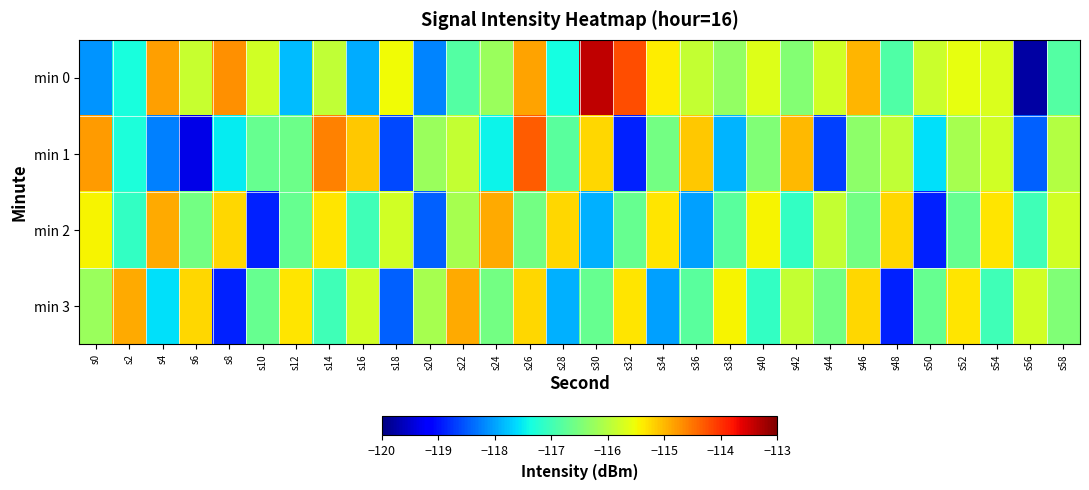

At which category is the sum across all series the highest?

s26